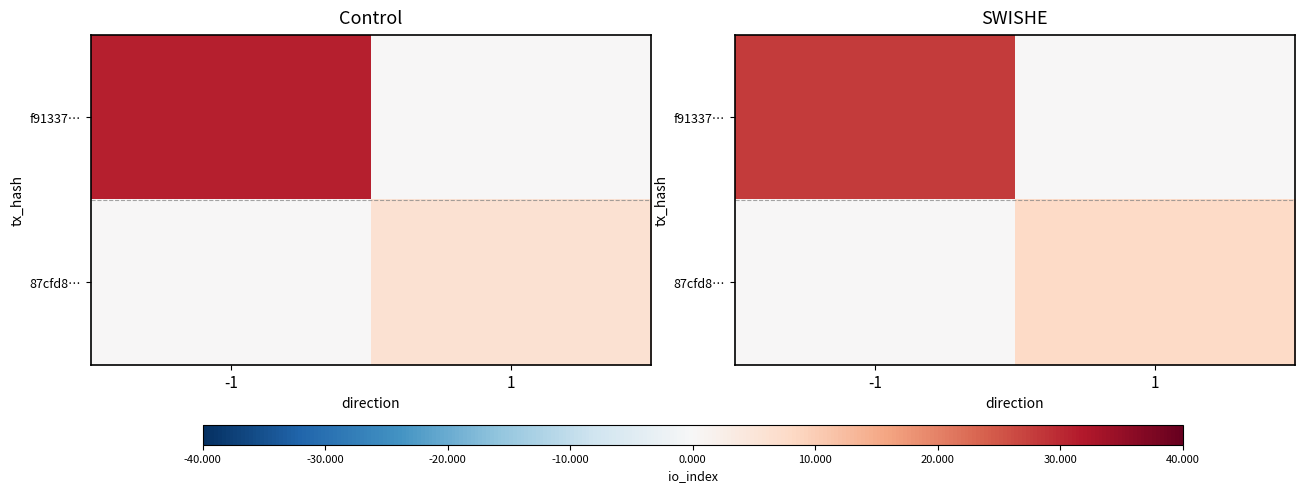

What is the difference between the maximum and minimum values in the f91337… series?

28